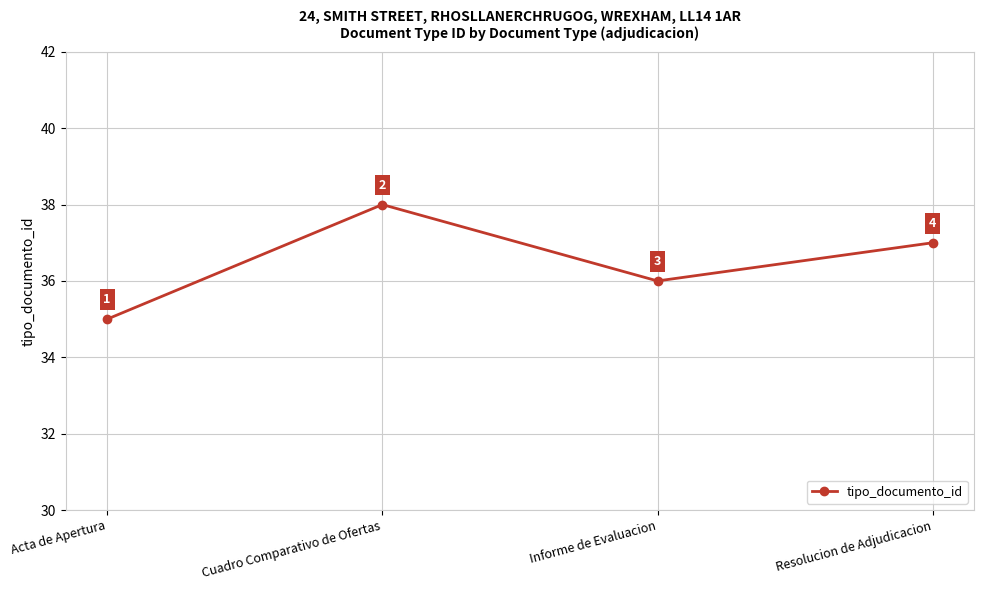

What is the smallest value displayed?

35